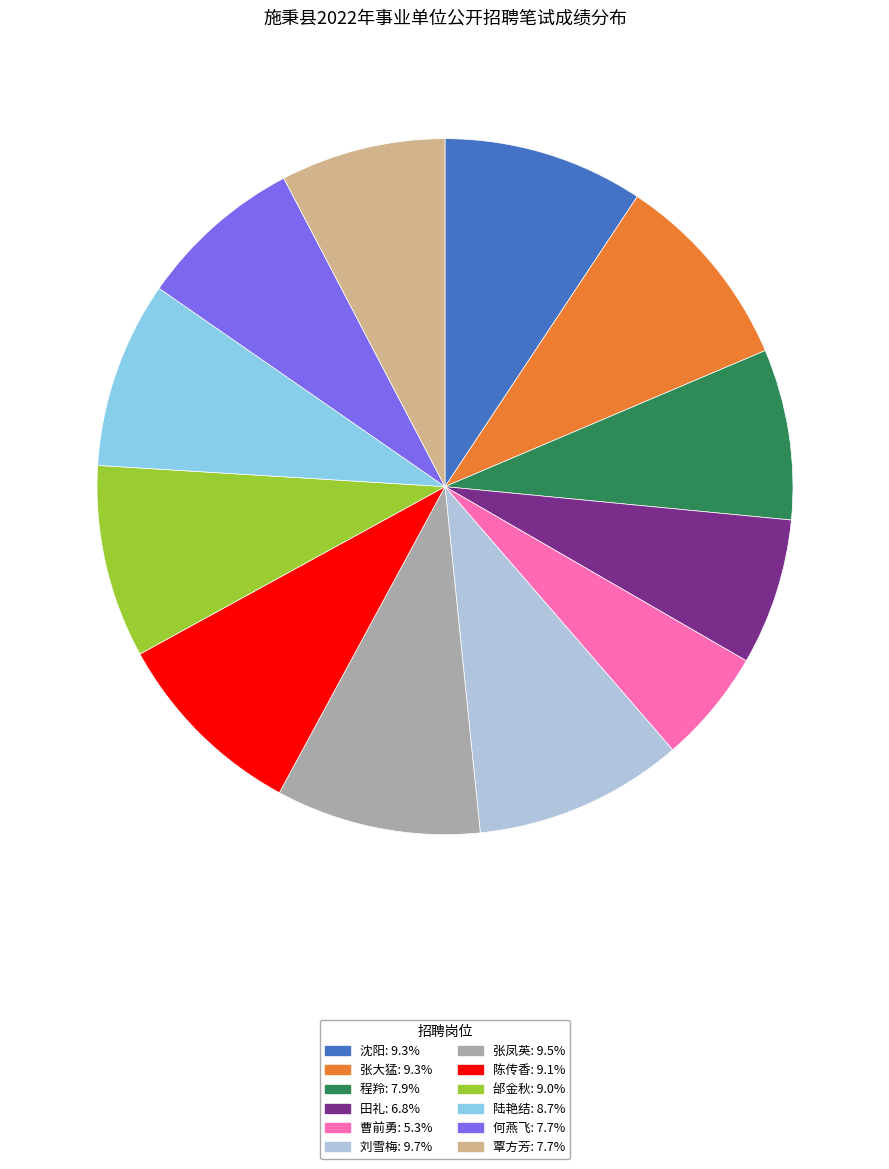

Between 邰金秋 and 张凤英, which is larger?

张凤英